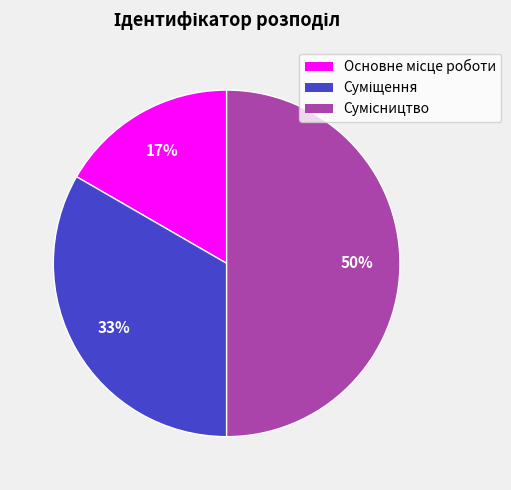

To the nearest percent, what is the average slice percentage?

33%